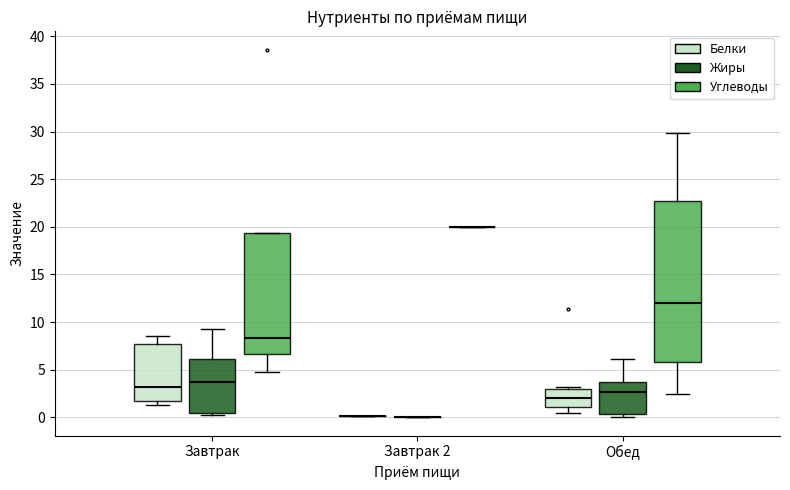

Which box is the tallest, from its lower edge to its upper edge?

Обед (Углеводы)